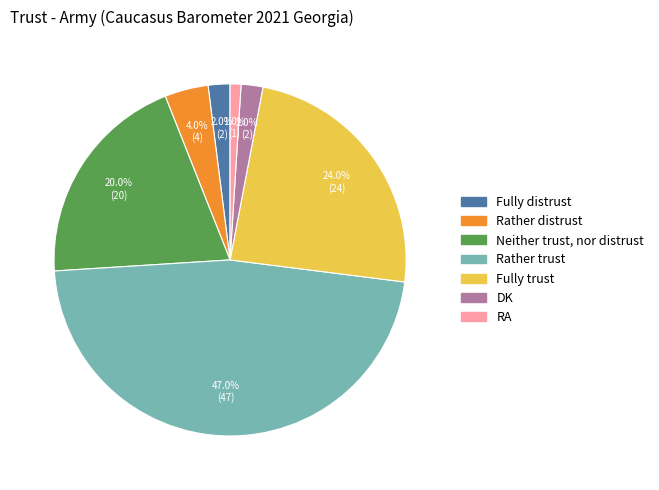

Does RA account for over 50% of the chart?

No